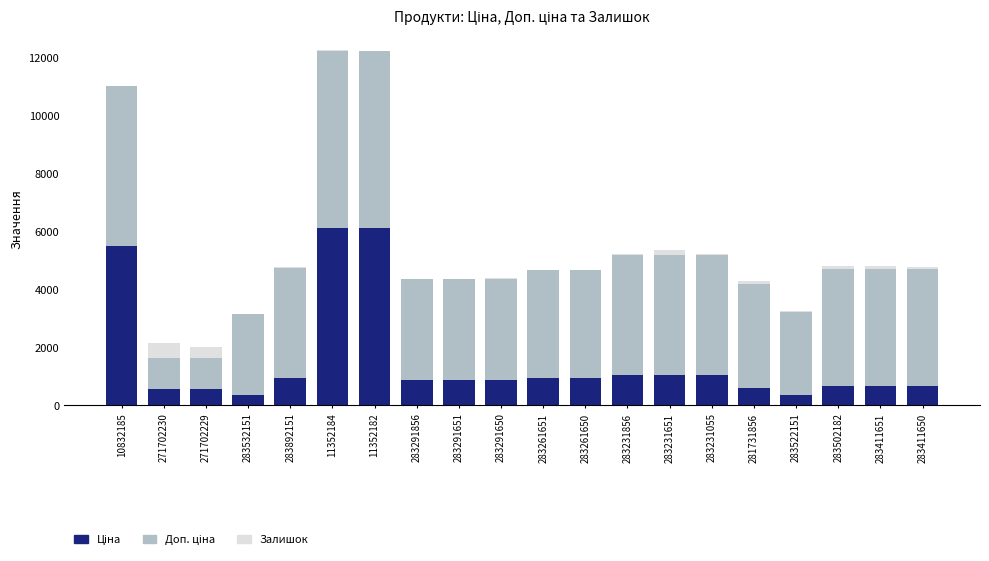

Does the chart contain stacked bars?

Yes